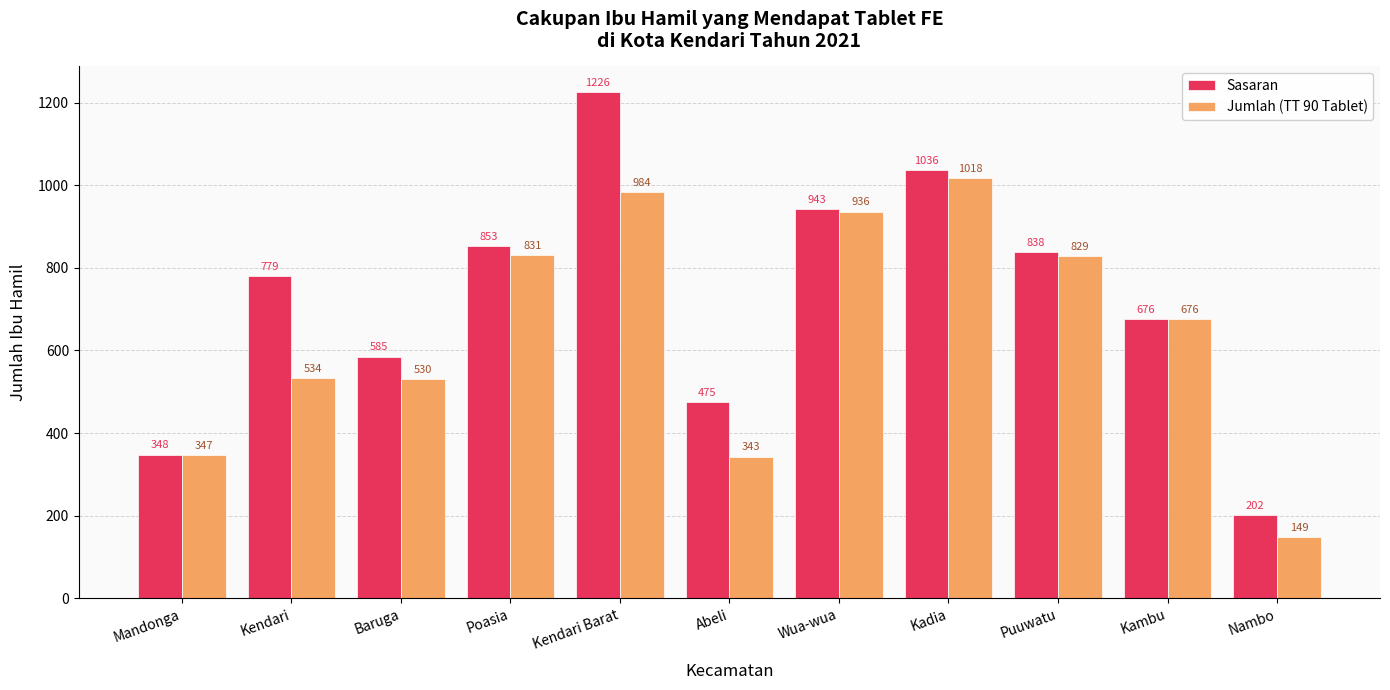

What is the difference between the Sasaran values at Poasia and Kambu?

177